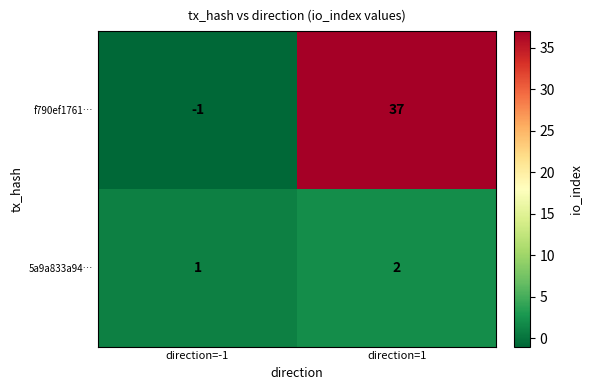

What is the sum of all 5a9a833a94… values?

3